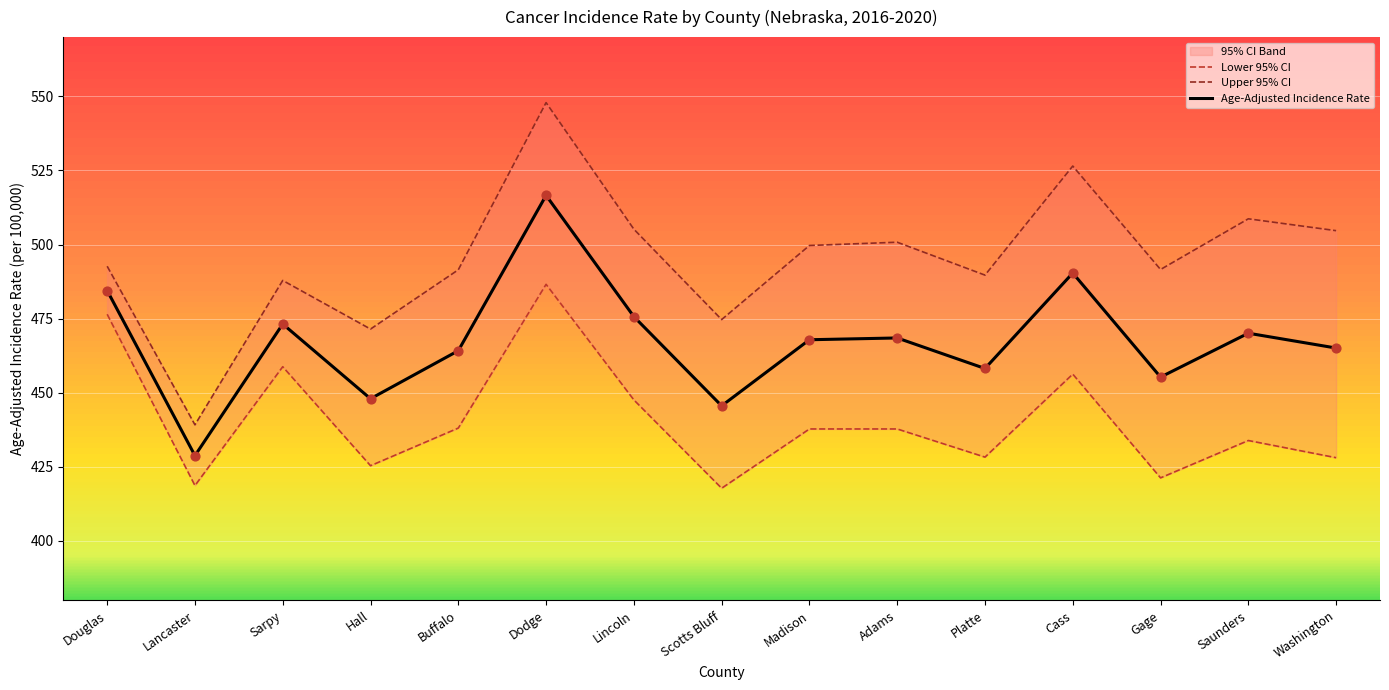

Which series reaches the minimum Y coordinate?

Lower 95% CI